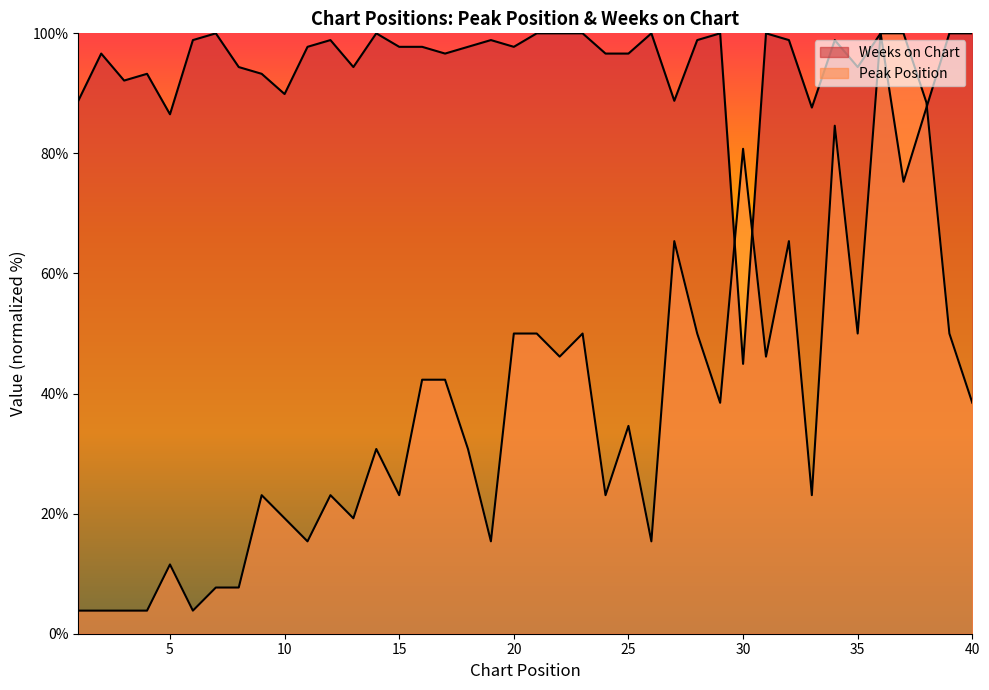

What is the minimum value shown in the chart?

3.8